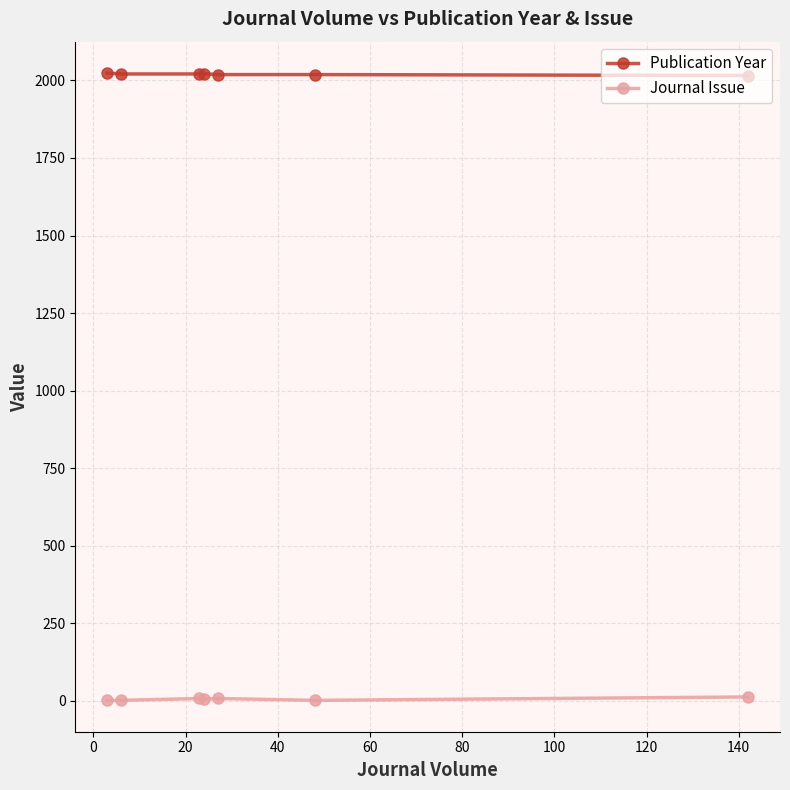

What is the smallest value displayed?

1